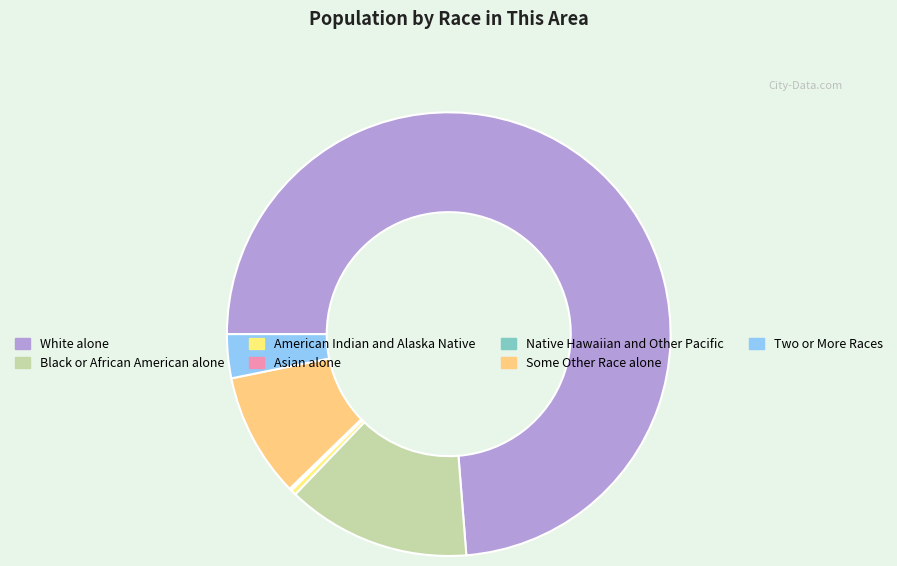

Is it true that Some Other Race alone is 21% of the pie?

False